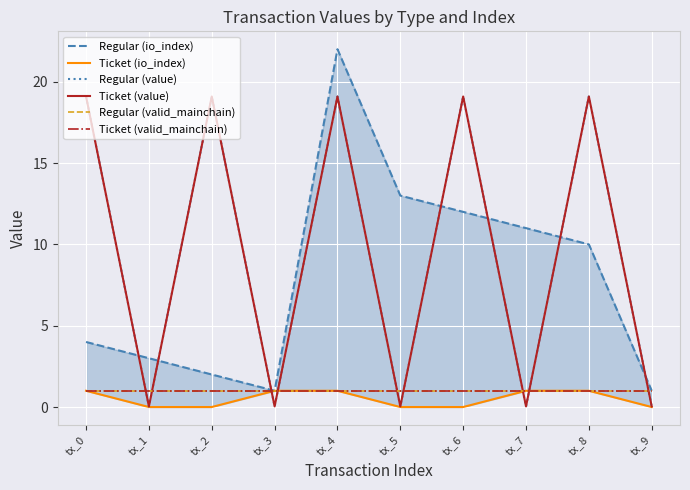

What is the difference between the Ticket (io_index) values at tx_3 and tx_5?

1.0